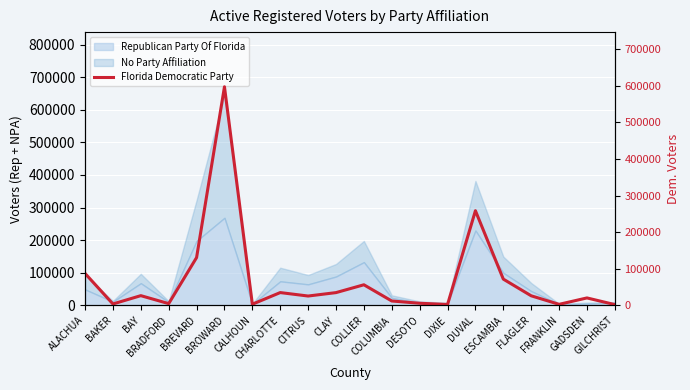

What is the ratio of the value at DUVAL to the value at CLAY?

7.4